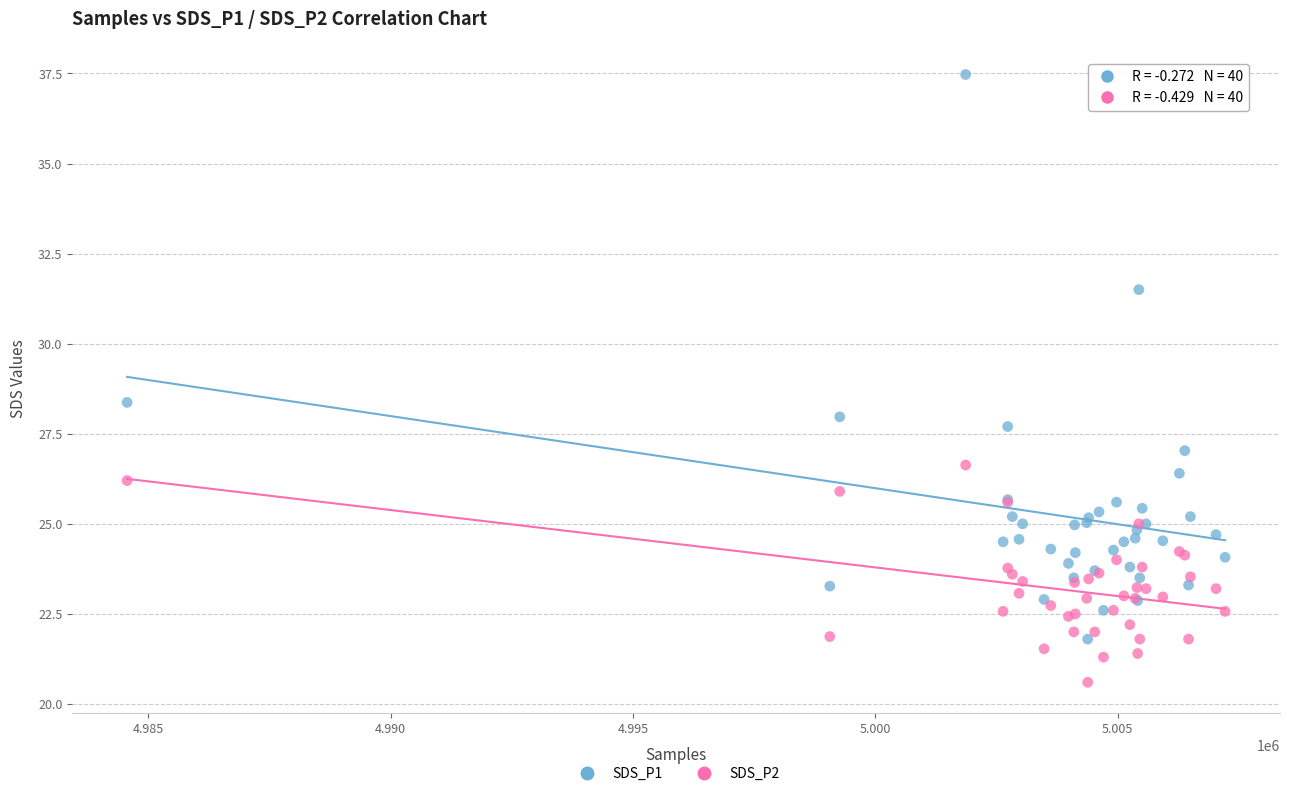

Which series contains the lowest Y value?

SDS_P2